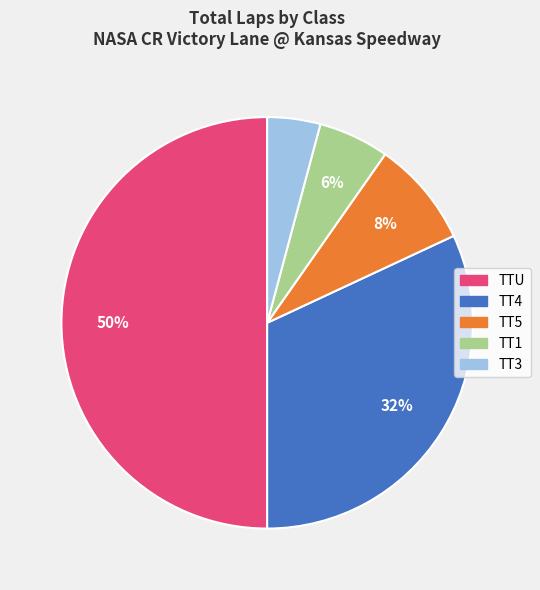

To the nearest percent, what is the difference between the largest and smallest slice percentages?

46%